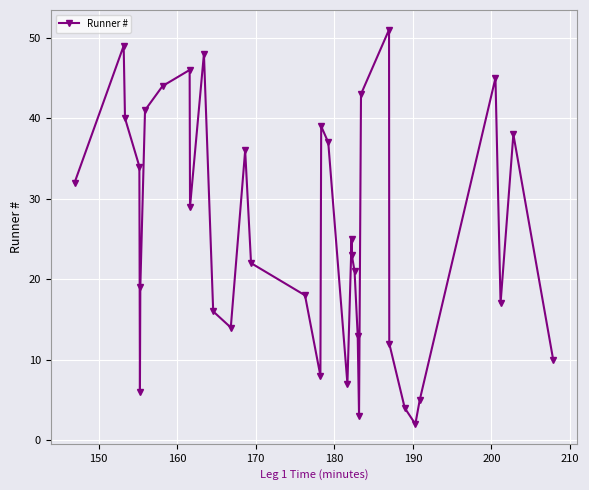

How many interior local valleys (lower than both neighbors) does the data have?

8